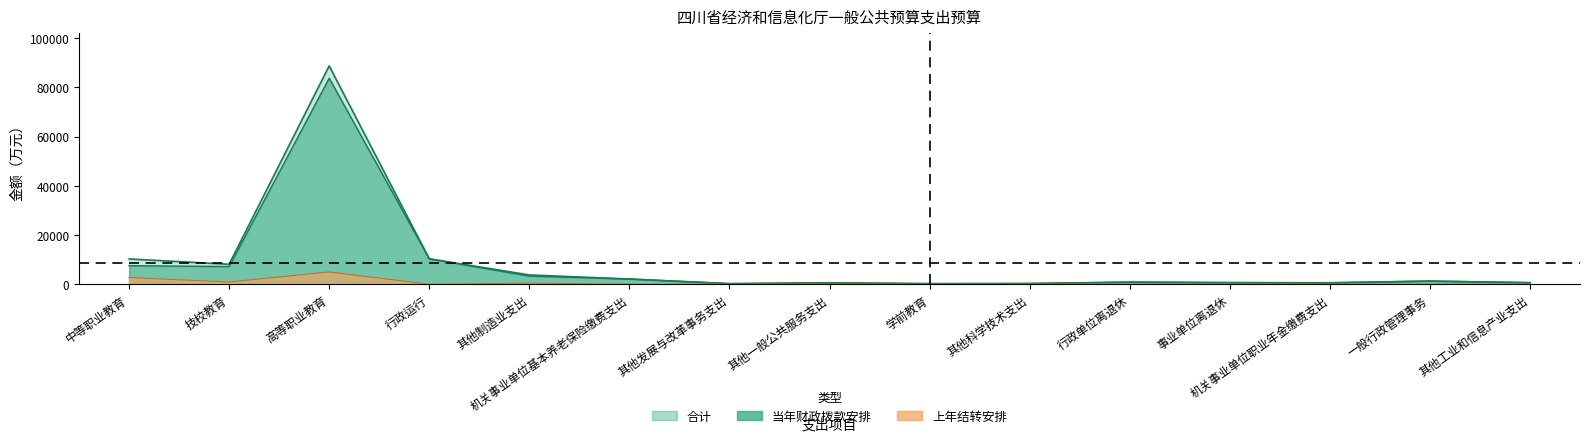

Where is the first local maximum for 当年财政拨款安排?

高等职业教育